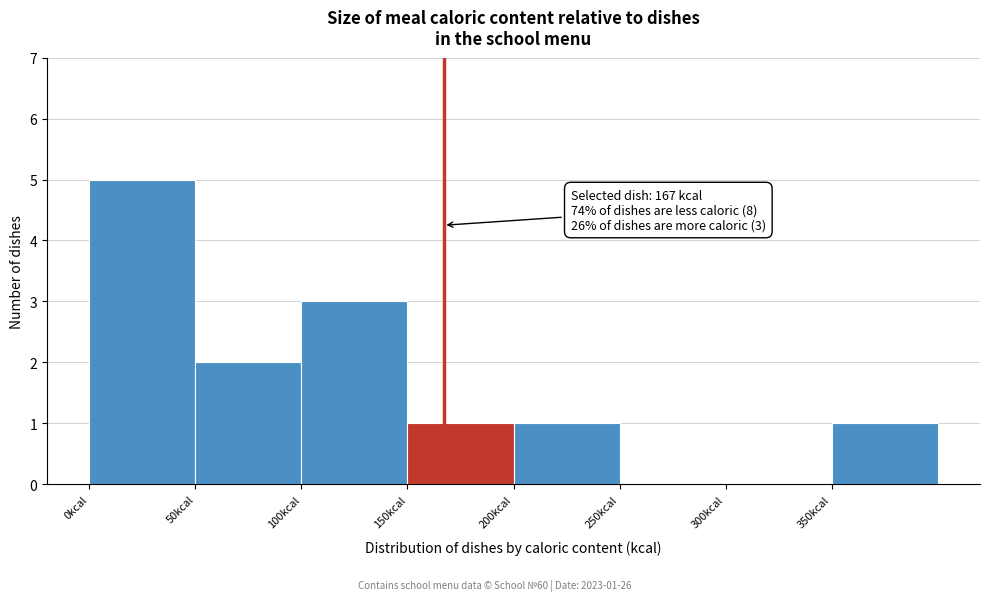

Over which range of the x-axis is the bar tallest?

0 to 50